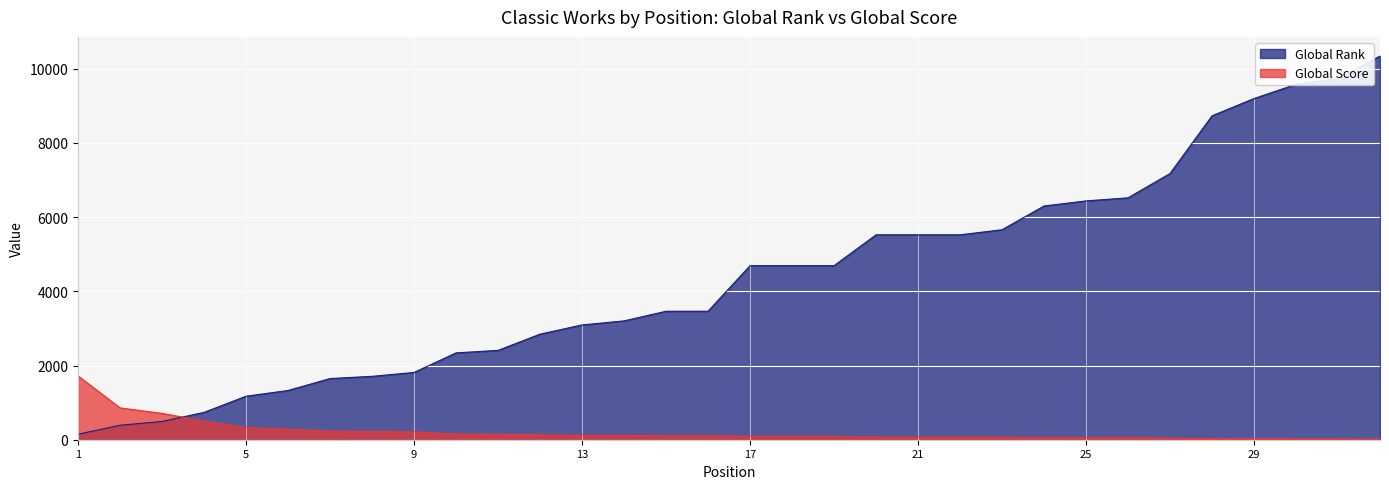

Count the number of data series in this chart.

2